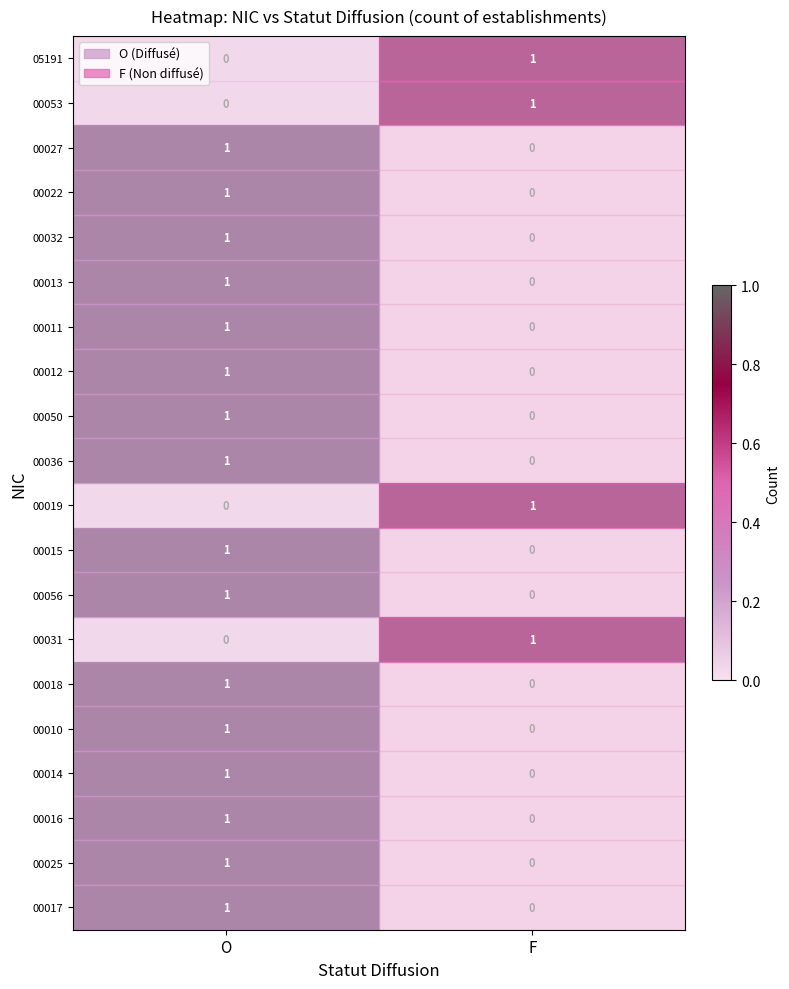

What is the spread (max minus min) of values at O?

1